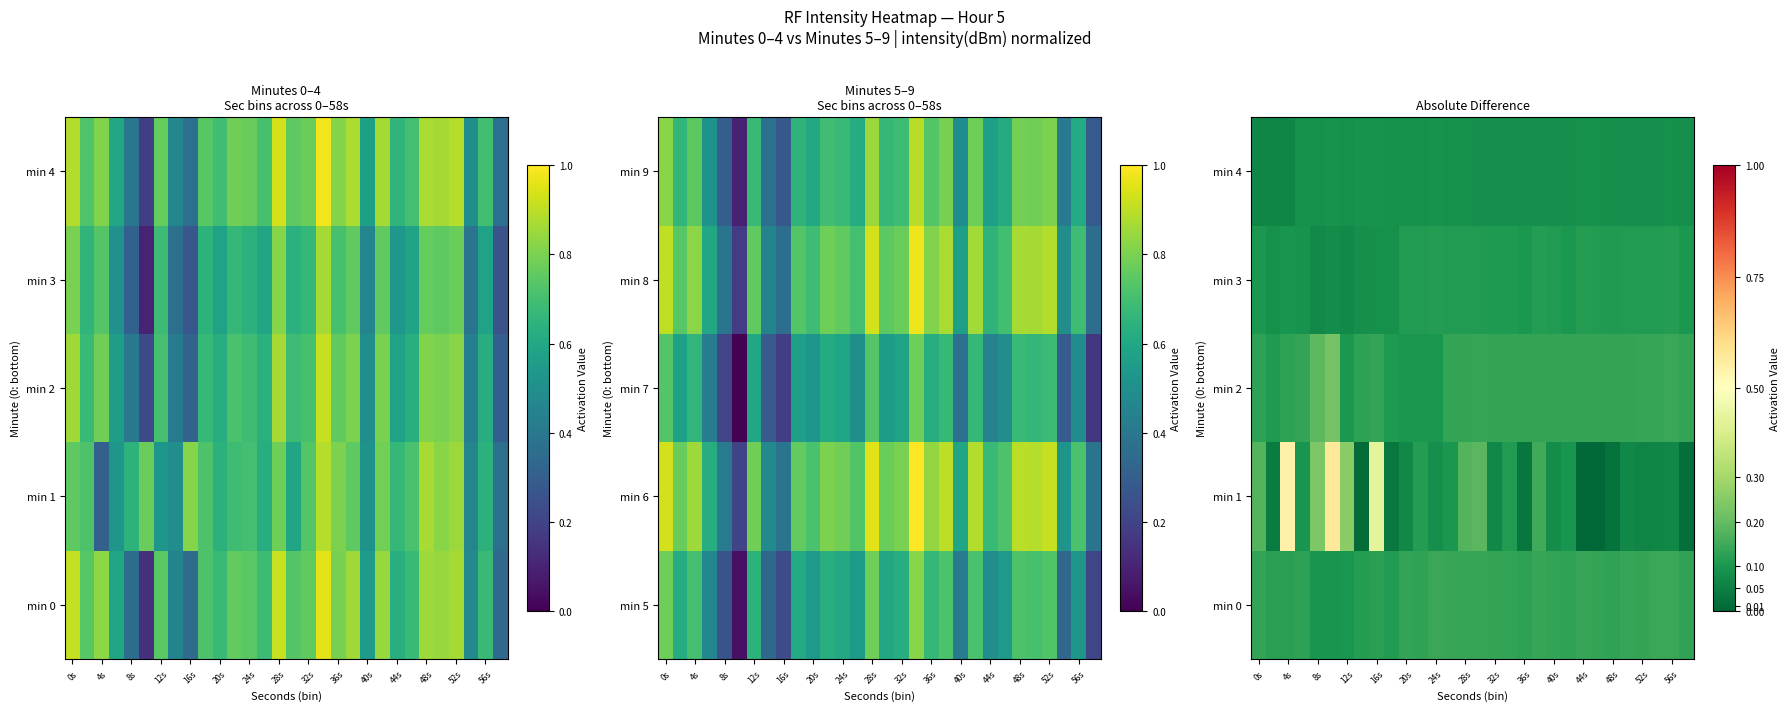

The min 4 series shows 0.1 at 12s. True or false?

True